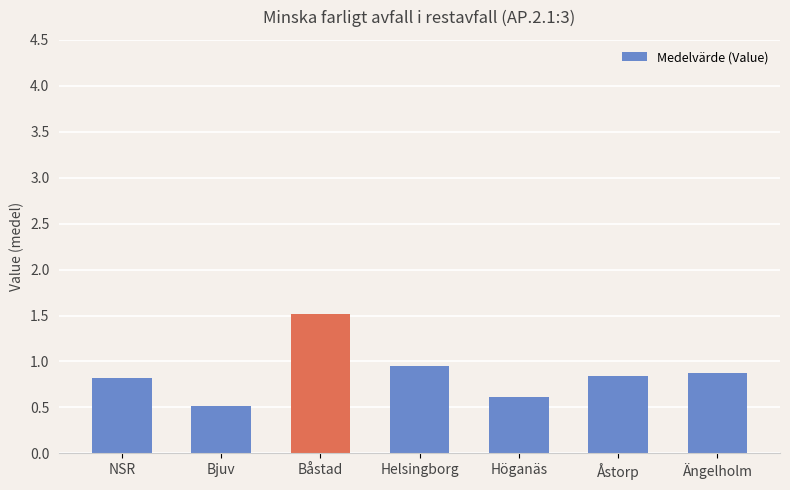

How many distinct data groups are displayed?

1